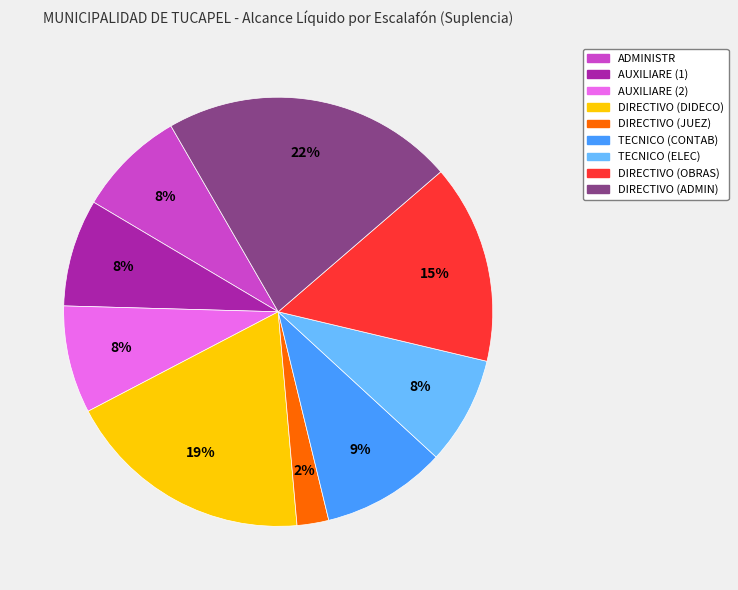

Does any single category account for the majority?

No